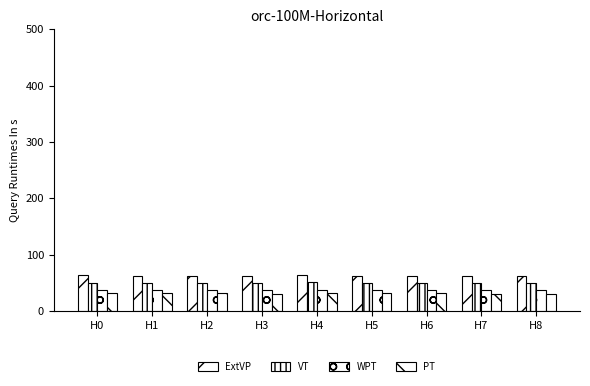

At how many categories does at least one series exceed 39?

9